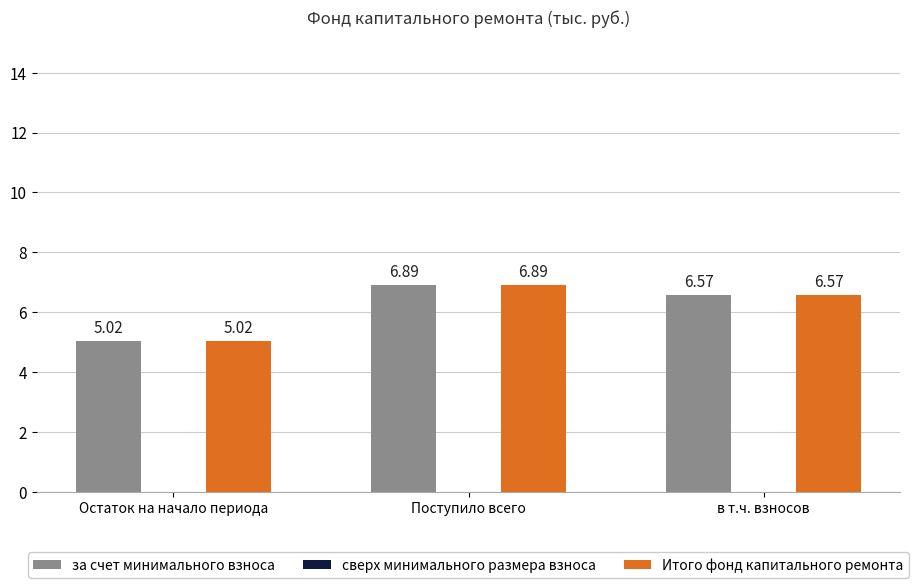

Which category has the lowest value across all series?

Остаток на начало периода